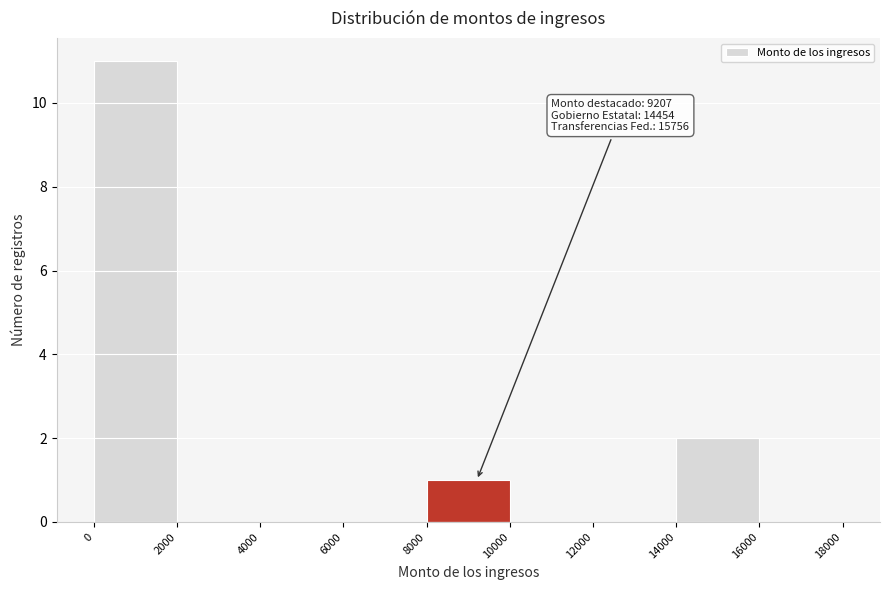

Over which range of the x-axis is the bar tallest?

0 to 2000